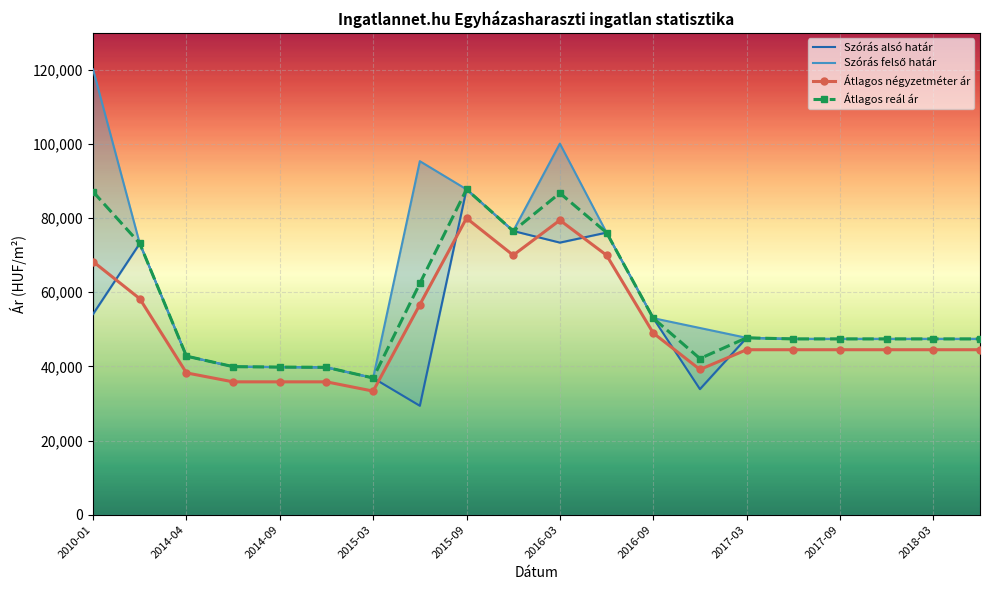

True or false: Átlagos reál ár and Átlagos négyzetméter ár intersect in this chart.

False